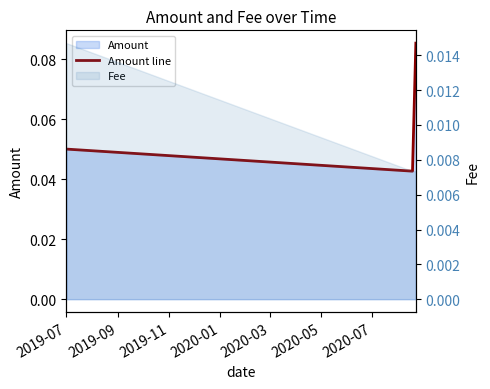

How many lines are shown in the chart?

1